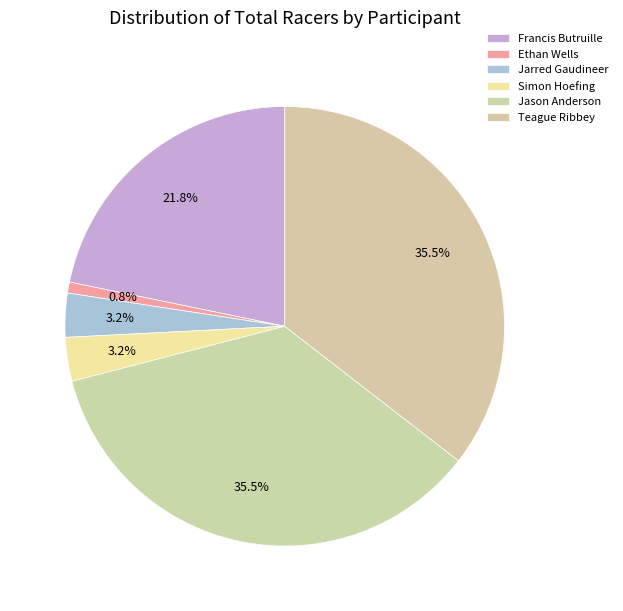

Does any single category account for the majority?

No